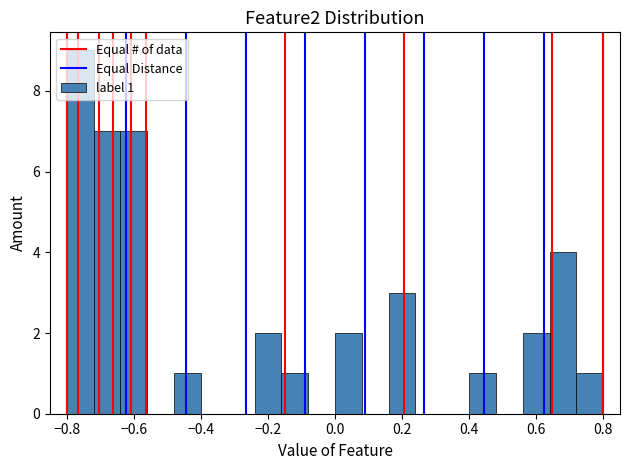

Over which range of the x-axis is the bar tallest?

-0.80 to -0.72